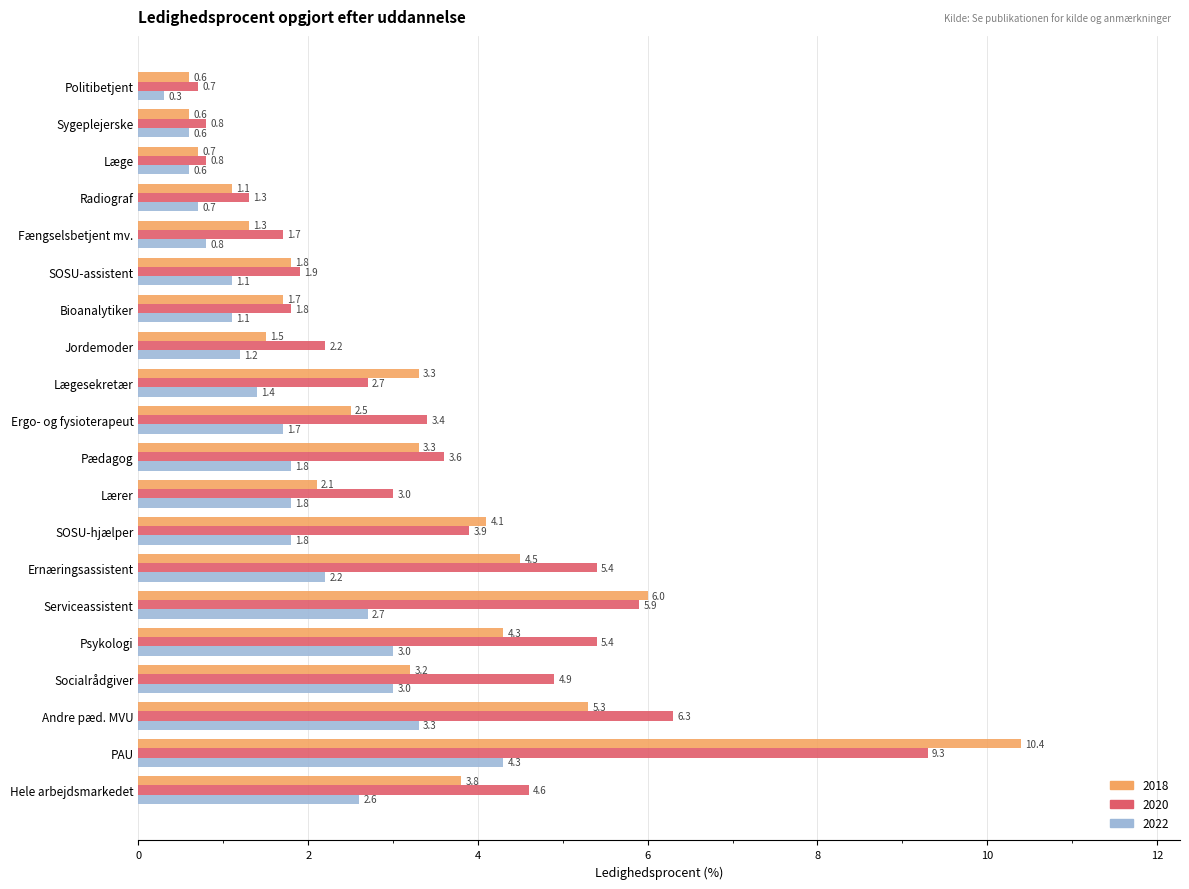

Is it true that 2018 equals 4.5 at Ernæringsassistent?

True